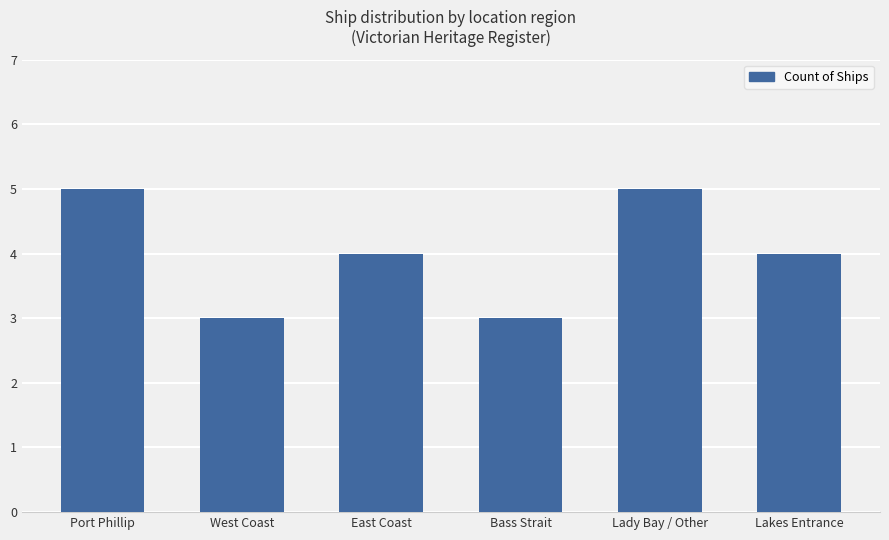

What value does the data have at Lakes Entrance?

4